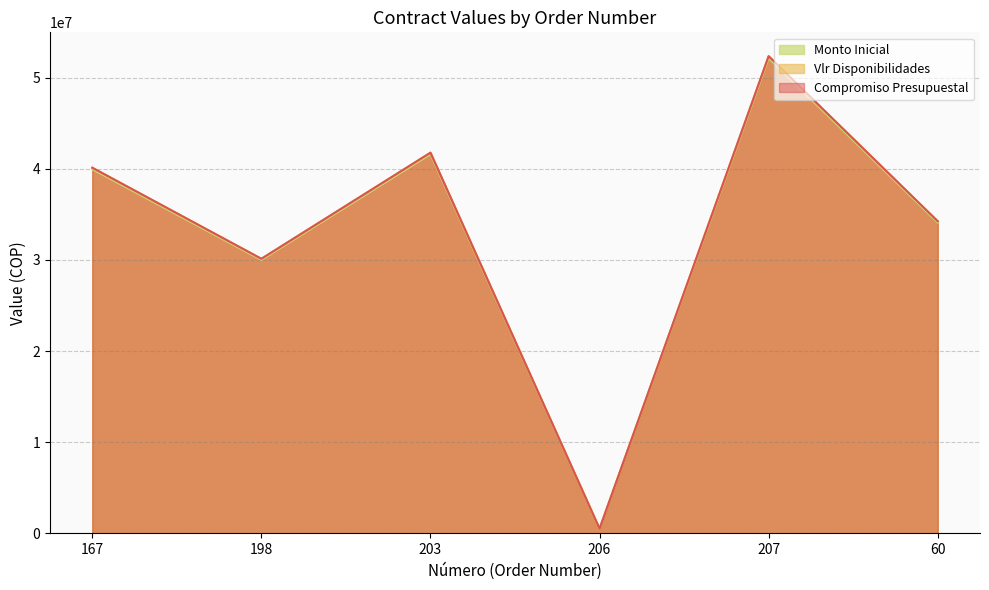

At which label does Monto Inicial first exceed 39955394?

203